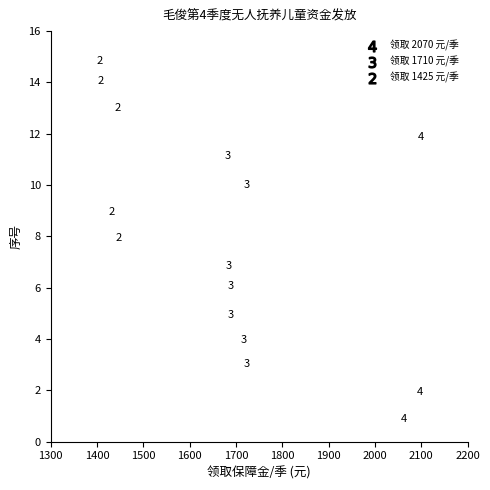

What Y value in the scatter plot is closest to 7?

6.9